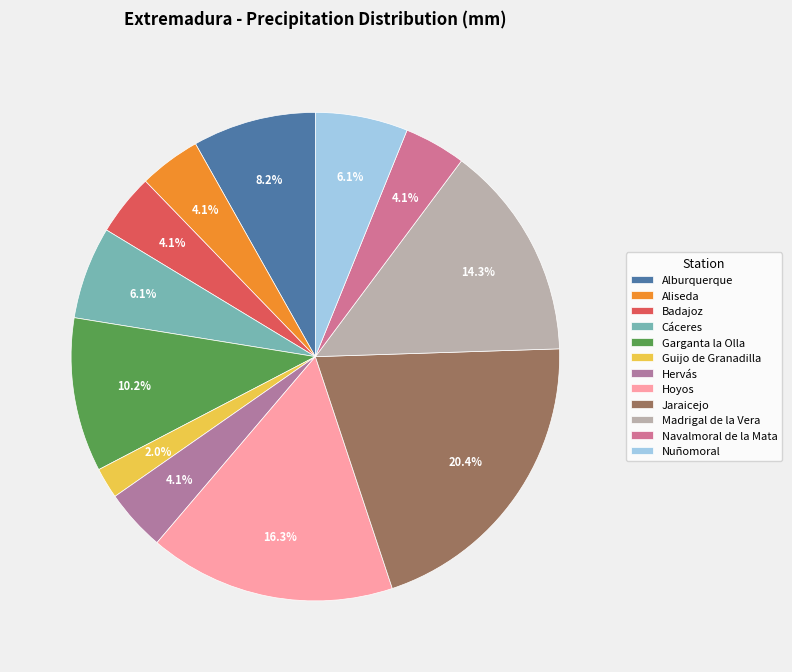

How many segments does this pie chart have?

12